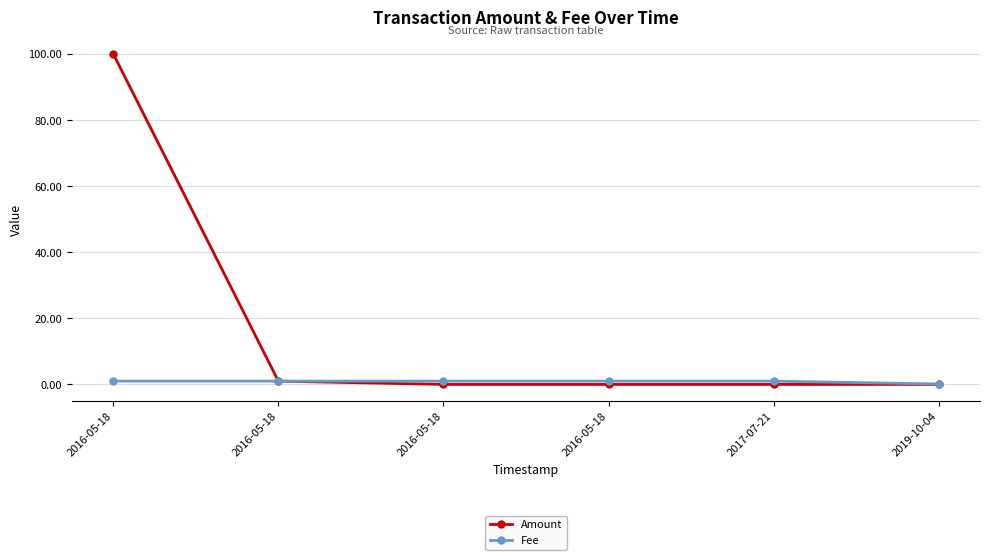

How many lines are shown in the chart?

2